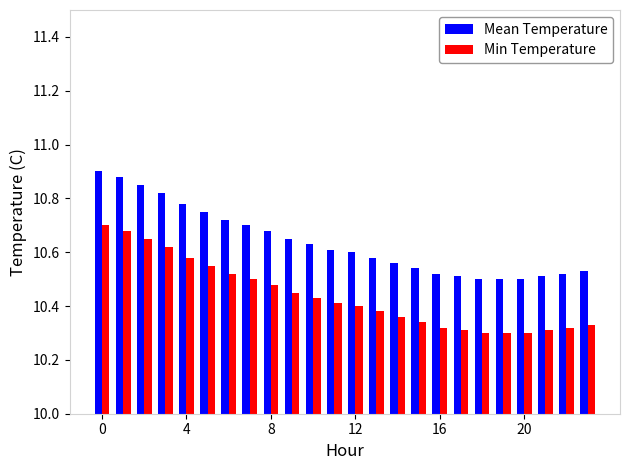

Count the Min Temperature values in the range 10 to 11.

24